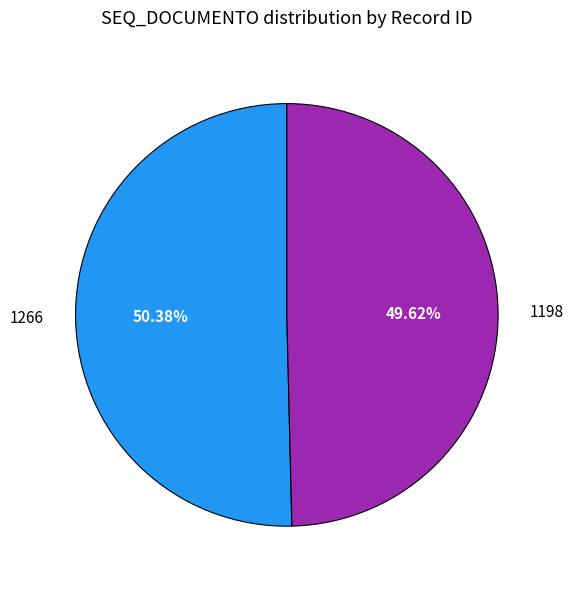

The 1198 slice represents 50% of the pie. True or false?

True